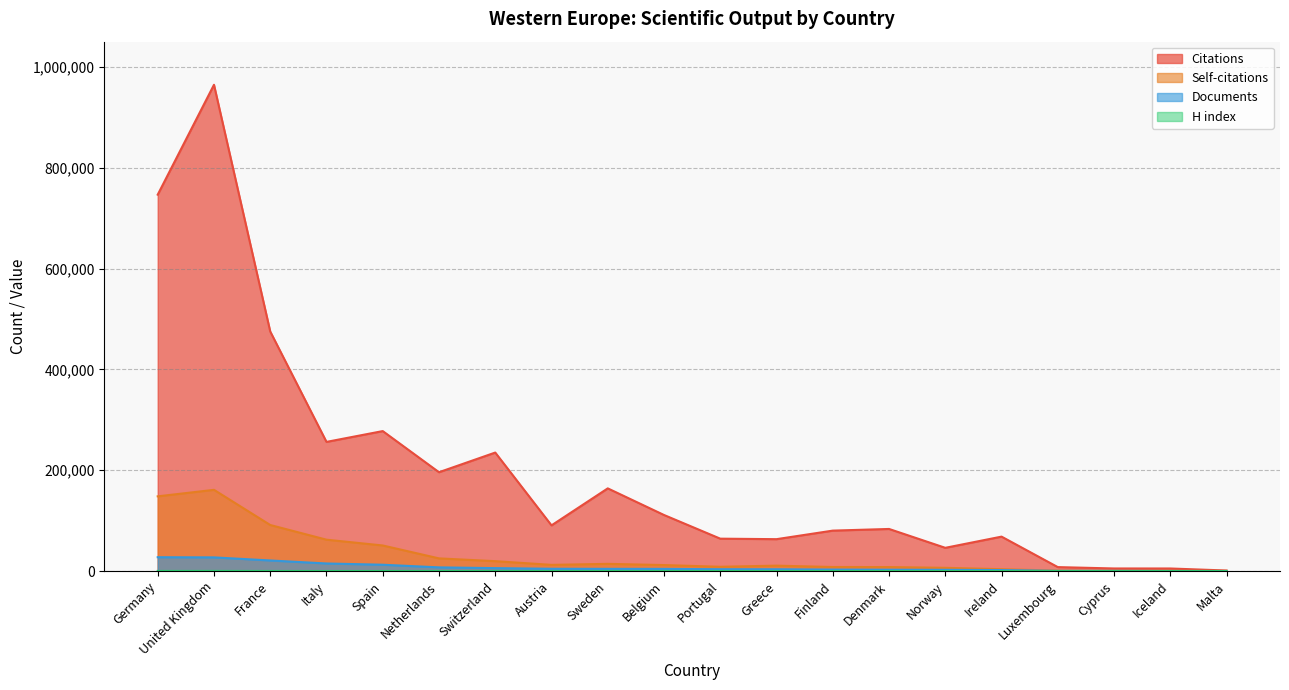

What are all the series names shown in the legend?

Citations, Self-citations, Documents, H index